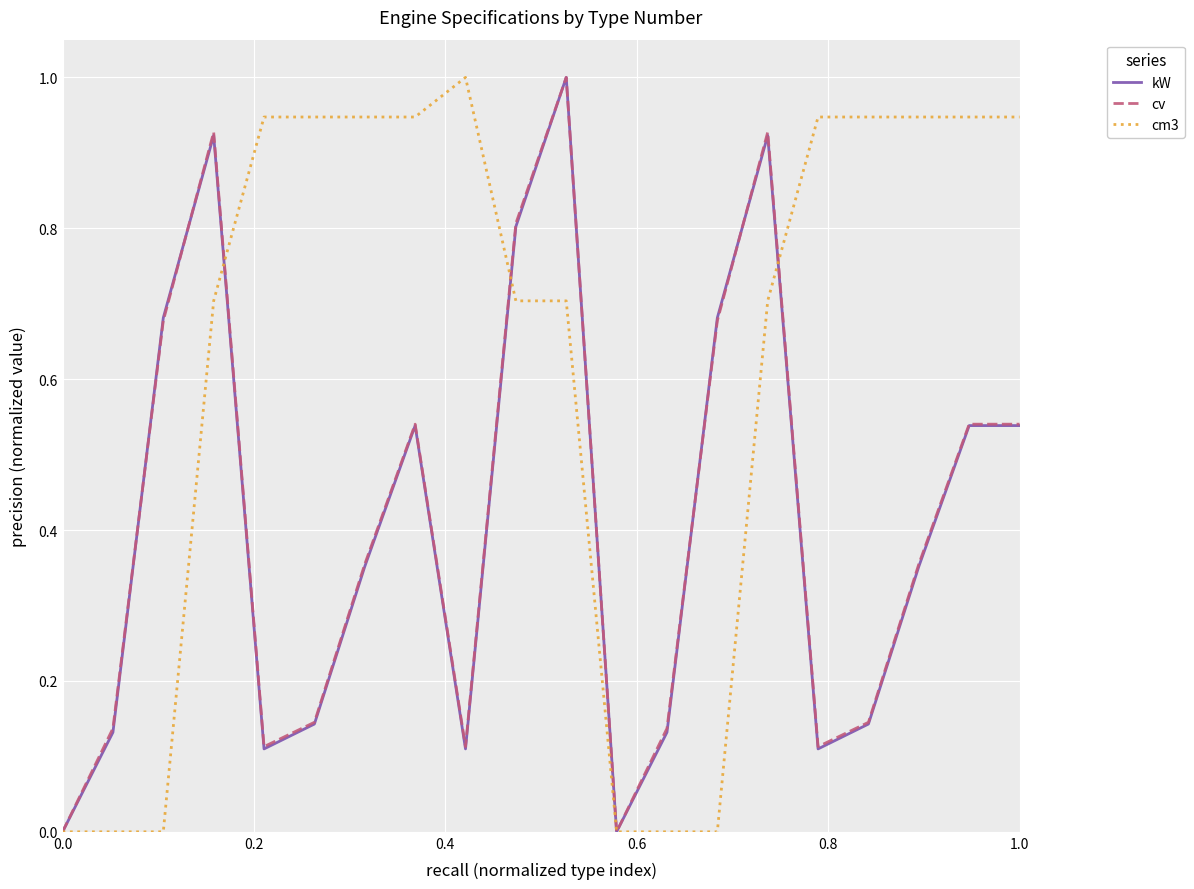

Which series has the largest total across all categories?

cm3